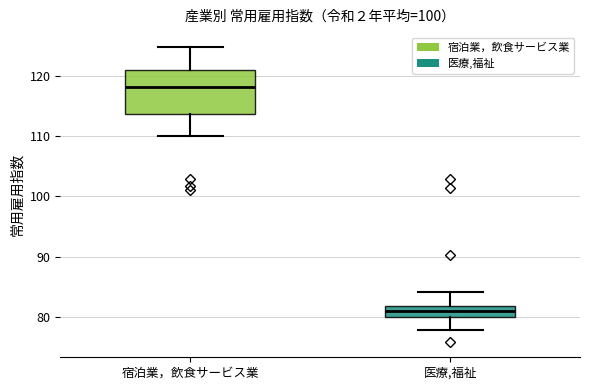

Which box's median line is the highest?

宿泊業，飲食サービス業